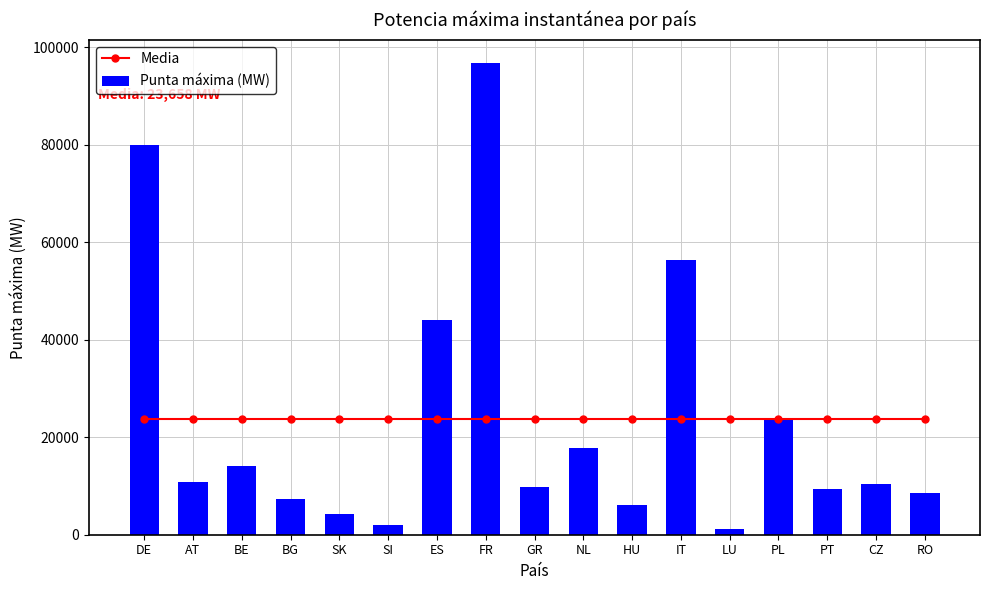

At how many categories does at least one series exceed 35176?

4